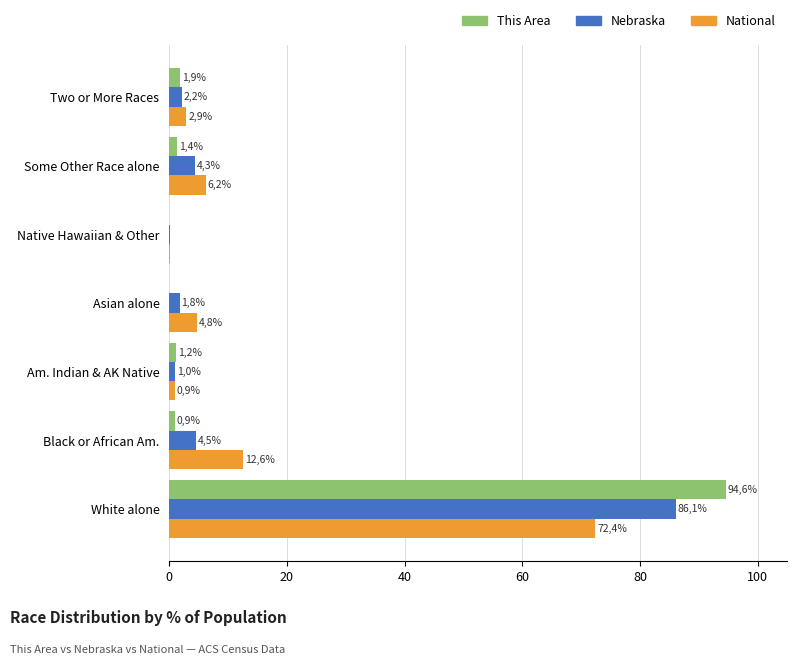

What is the sum of all National values?

100.0